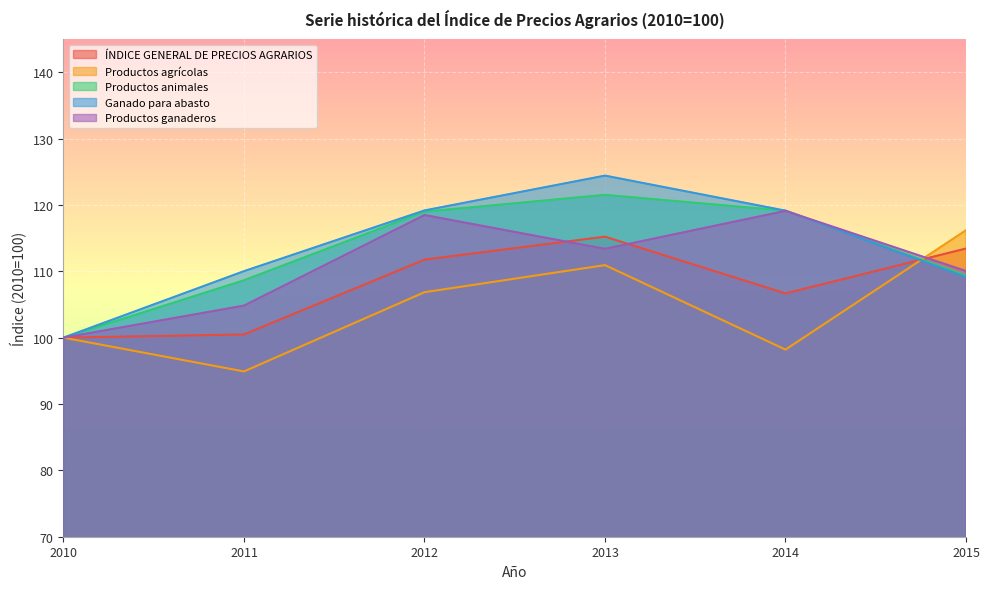

How many interior local valleys does the Productos agrícolas series have?

2